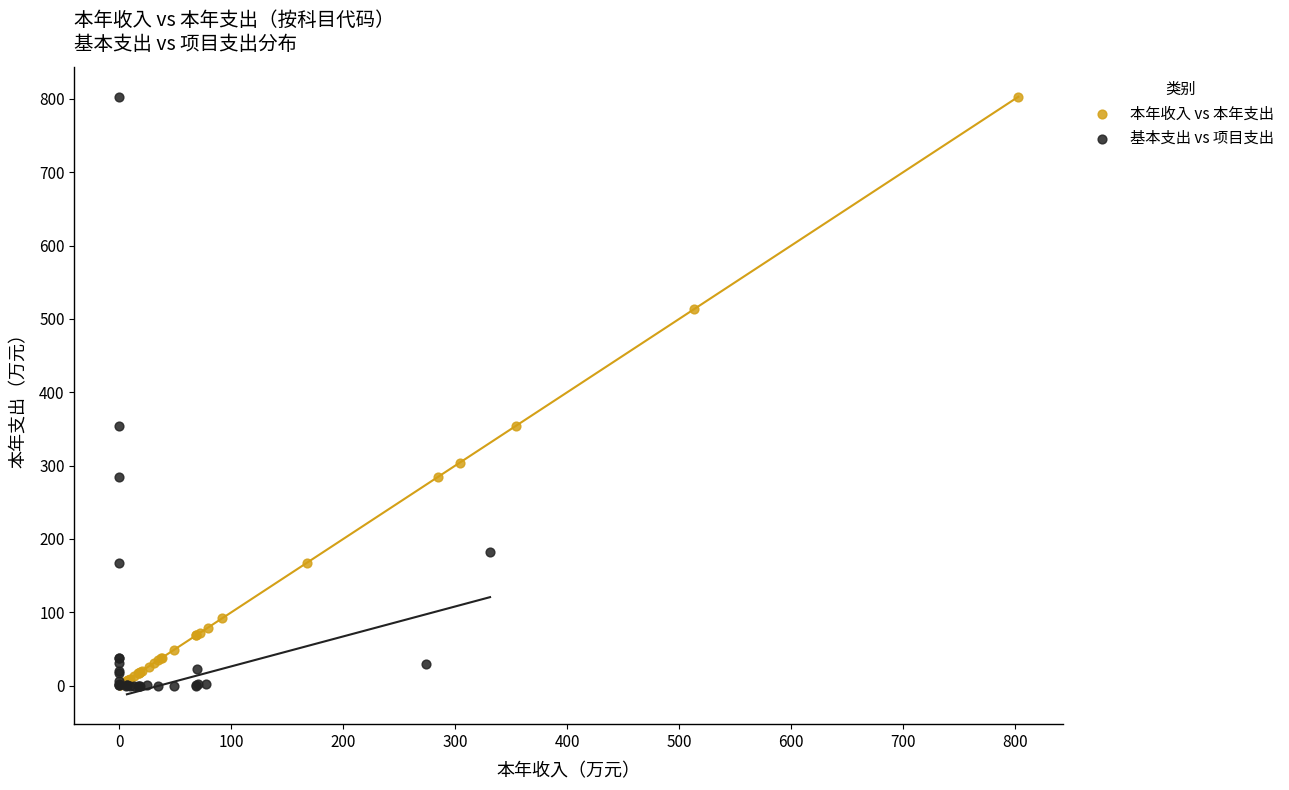

Which series has the widest spread of Y values?

基本支出 vs 项目支出